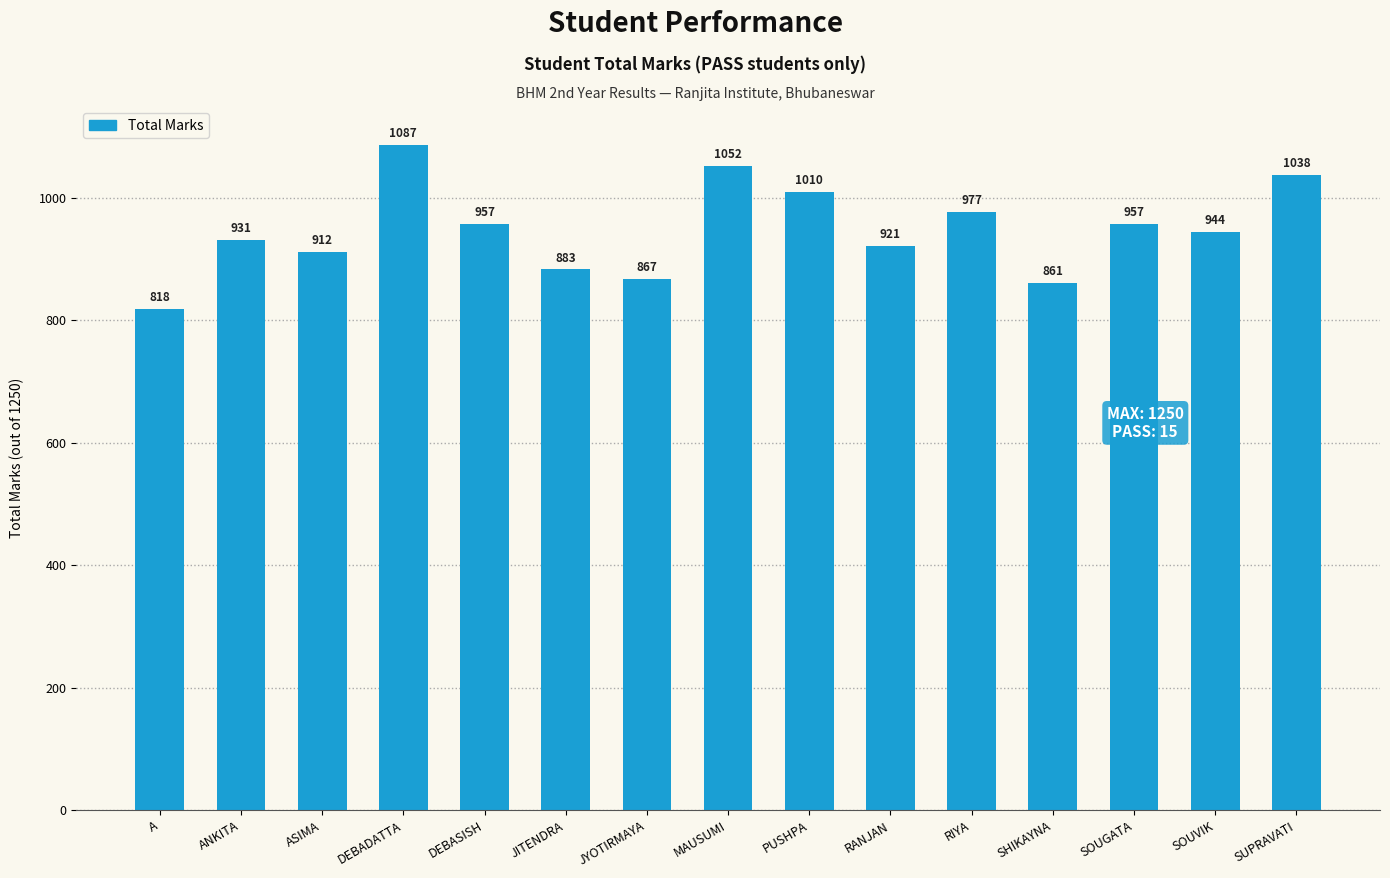

The chart shows a value of 219 at SOUVIK. True or false?

False